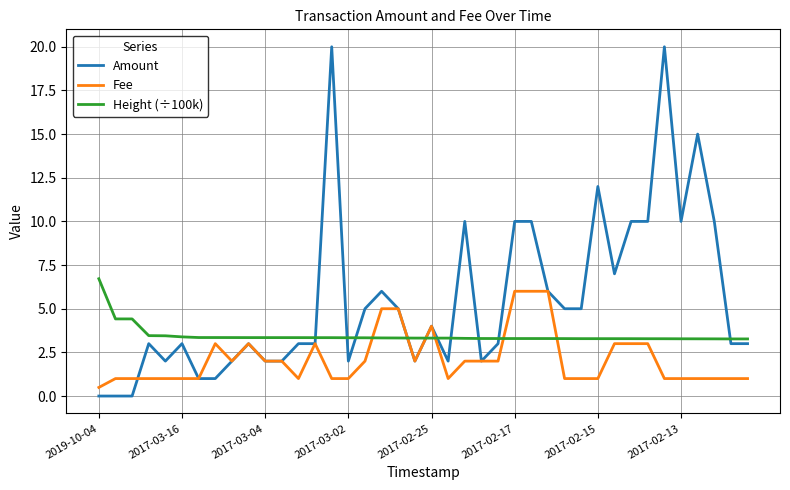

True or false: Height (÷100k) and Fee cross at least once.

True